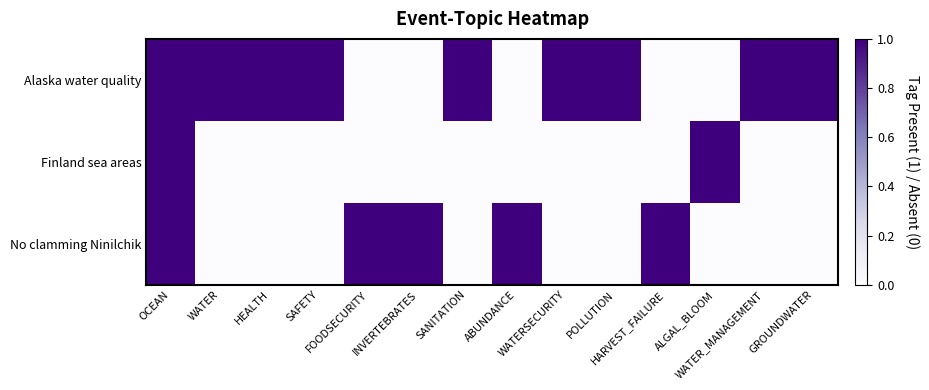

Rank the series by their average value, from lowest to highest.

Finland sea areas, No clamming Ninilchik, Alaska water quality